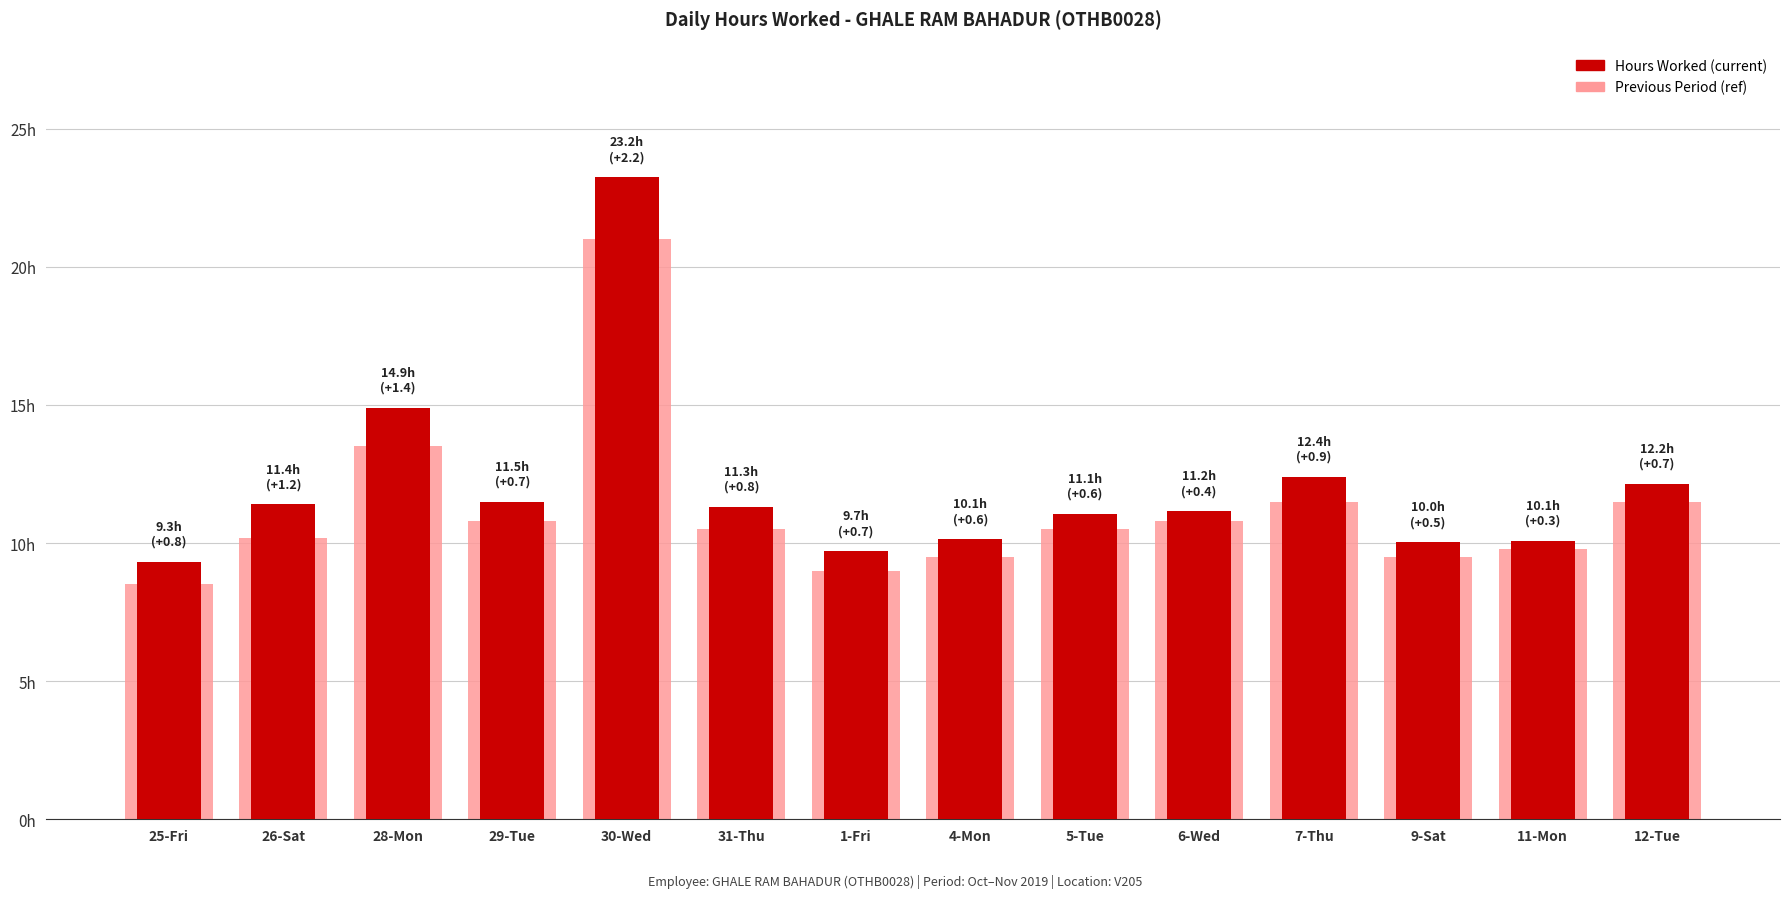

Reading right to left, what are all the values shown in this chart?

Previous Period: 12-Tue=11.5	11-Mon=9.8	9-Sat=9.5	7-Thu=11.5	6-Wed=10.8	5-Tue=10.5	4-Mon=9.5	1-Fri=9.0	31-Thu=10.5	30-Wed=21.0	29-Tue=10.8	28-Mon=13.5	26-Sat=10.2	25-Fri=8.5
Hours Worked: 12-Tue=12.2	11-Mon=10.1	9-Sat=10.0	7-Thu=12.4	6-Wed=11.2	5-Tue=11.1	4-Mon=10.1	1-Fri=9.7	31-Thu=11.3	30-Wed=23.2	29-Tue=11.5	28-Mon=14.9	26-Sat=11.4	25-Fri=9.3